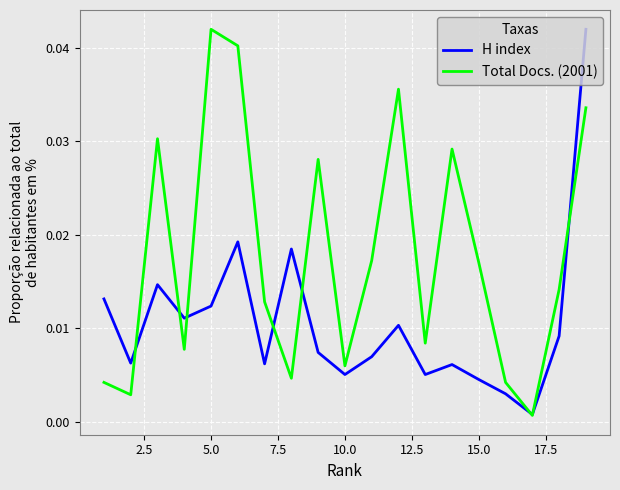

Which series has the largest total across all categories?

Total Docs. (2001)